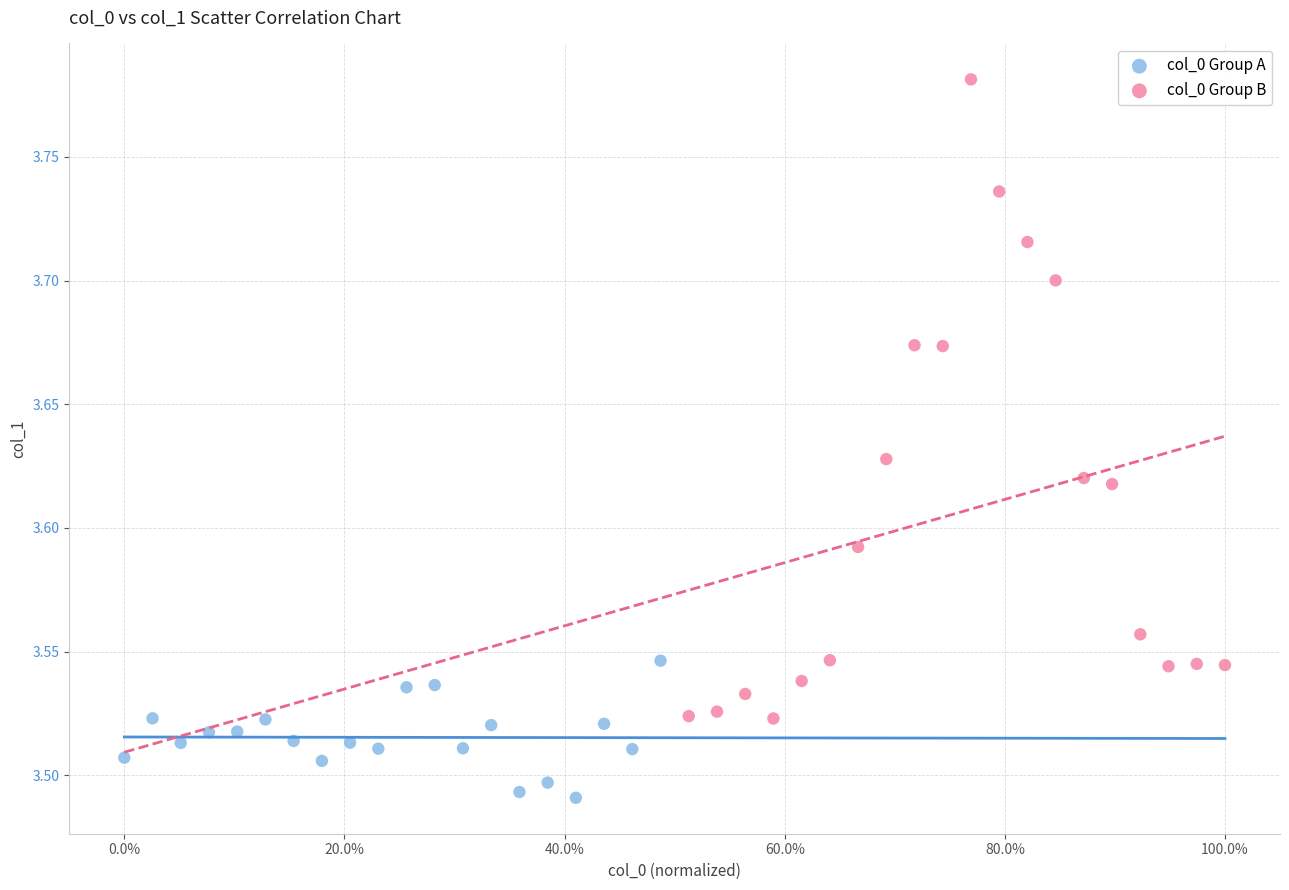

Which series contains the lowest Y value?

col_0 Group A